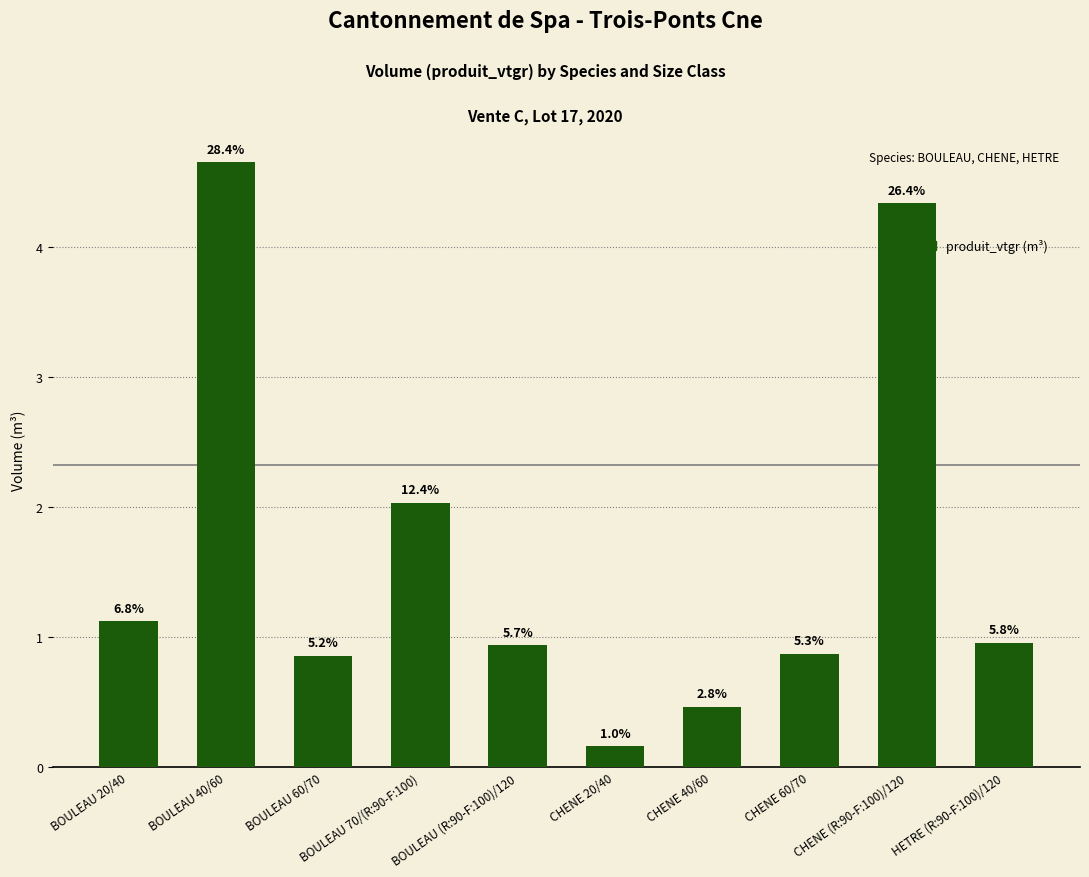

Reading left to right, transcribe all the data shown in this chart.

1.1	4.6	0.9	2.0	0.9	0.2	0.5	0.9	4.3	1.0